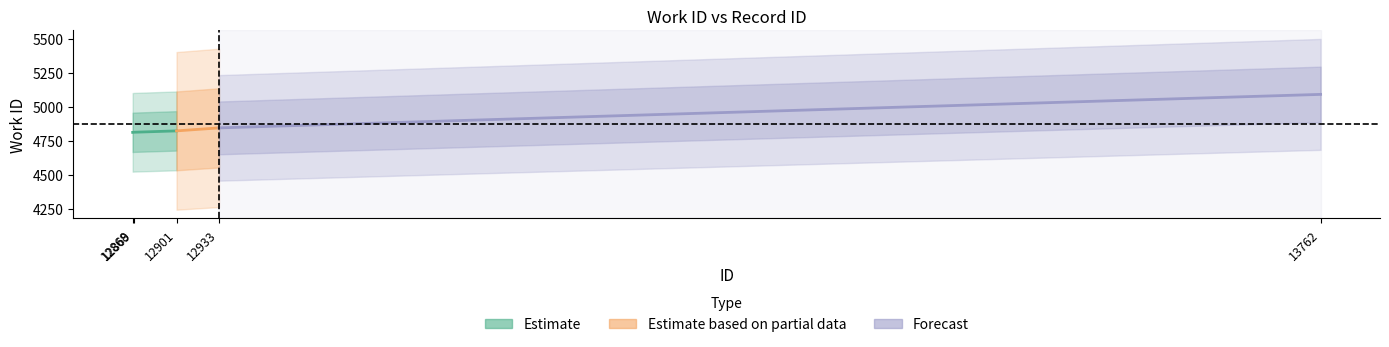

Count the number of categories in the chart.

5